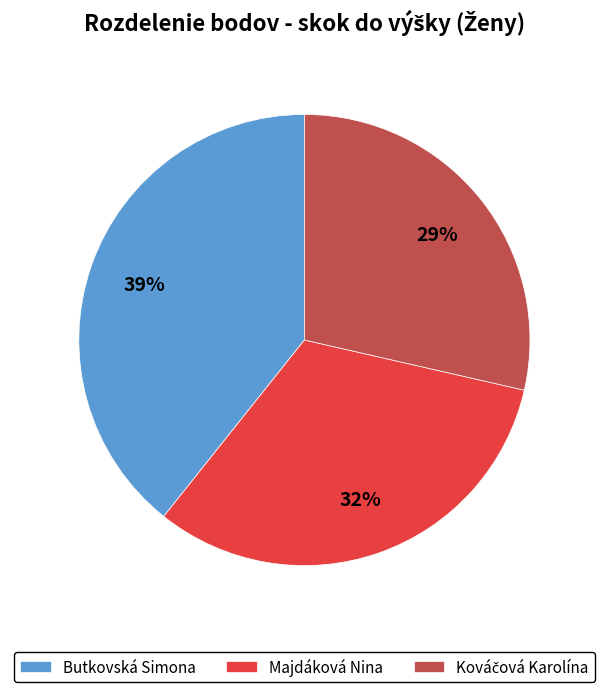

To the nearest percent, what is the combined percentage of Butkovská Simona and Majdáková Nina?

71%